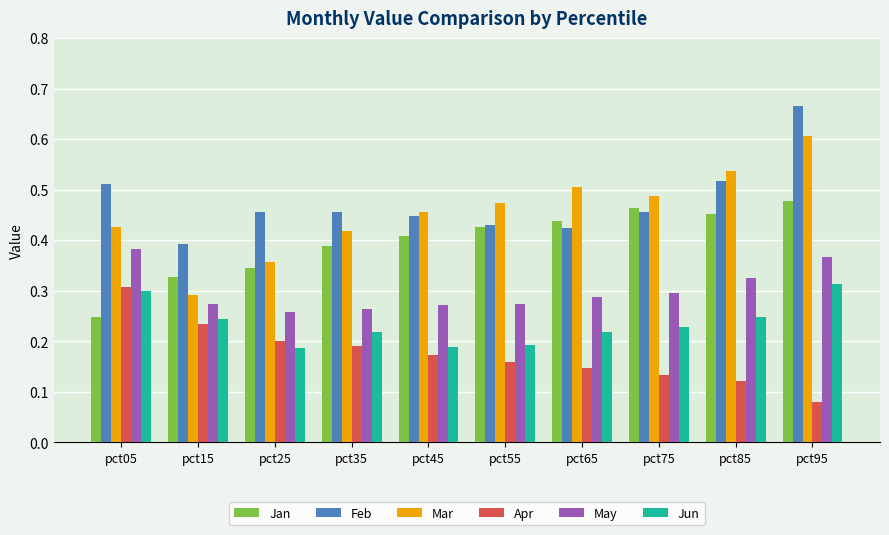

Count the Apr values in the range 0 to 1.

10